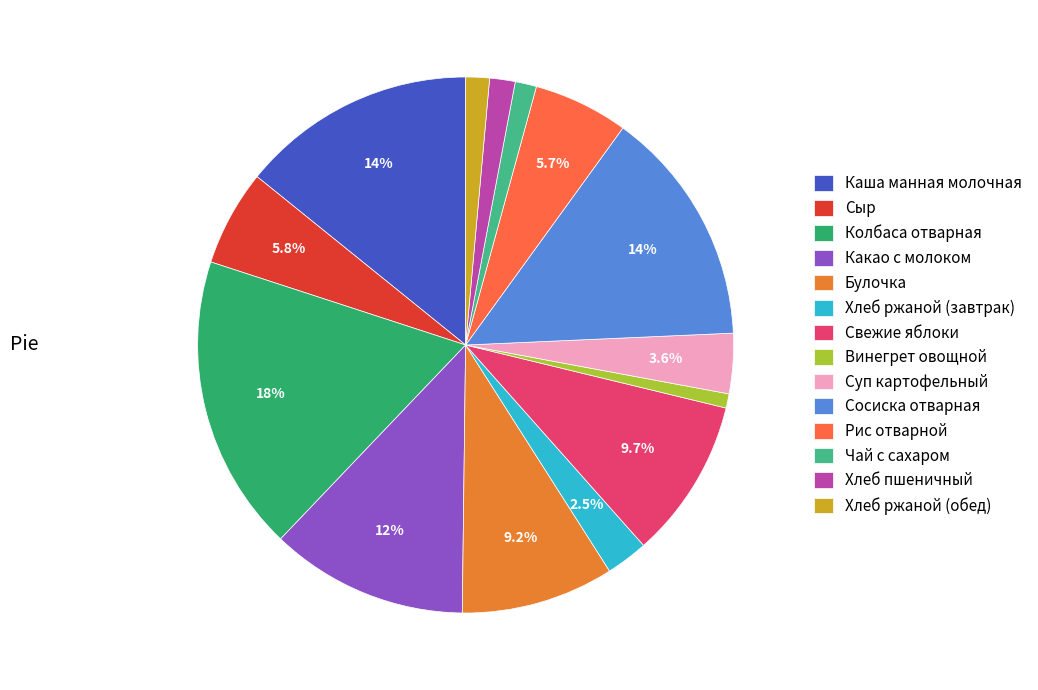

To the nearest percent, what is the difference between the largest and smallest slice percentages?

17%